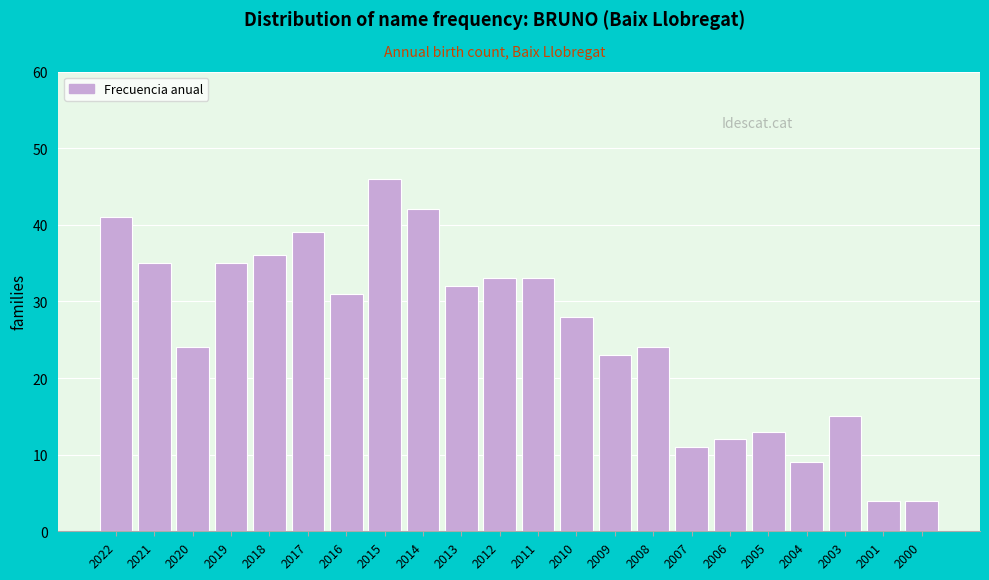

Reading left to right, what are all the values shown in this chart?

2022=41	2021=35	2020=24	2019=35	2018=36	2017=39	2016=31	2015=46	2014=42	2013=32	2012=33	2011=33	2010=28	2009=23	2008=24	2007=11	2006=12	2005=13	2004=9	2003=15	2001=4	2000=4